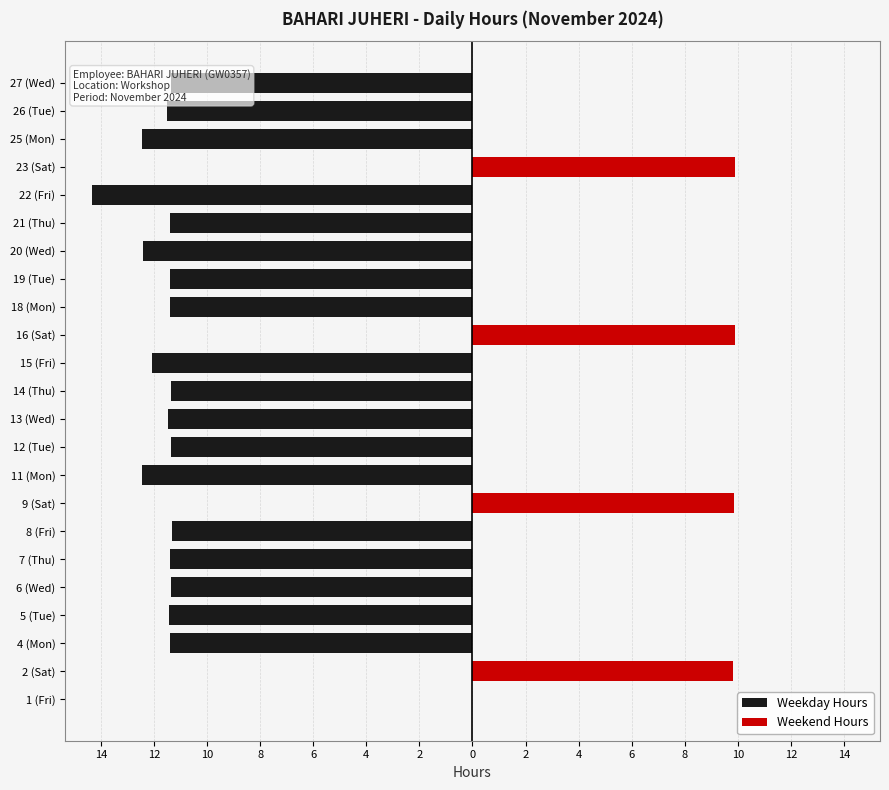

Reading left to right, extract all data points from this chart.

Weekday Hours: 0.0	0.0	-11.4	-11.4	-11.4	-11.4	-11.3	0.0	-12.4	-11.4	-11.5	-11.4	-12.1	0.0	-11.4	-11.4	-12.4	-11.4	-14.3	0.0	-12.4	-11.5	-11.4
Weekend Hours: 0.0	9.8	0.0	0.0	0.0	0.0	0.0	9.8	0.0	0.0	0.0	0.0	0.0	9.9	0.0	0.0	0.0	0.0	0.0	9.9	0.0	0.0	0.0